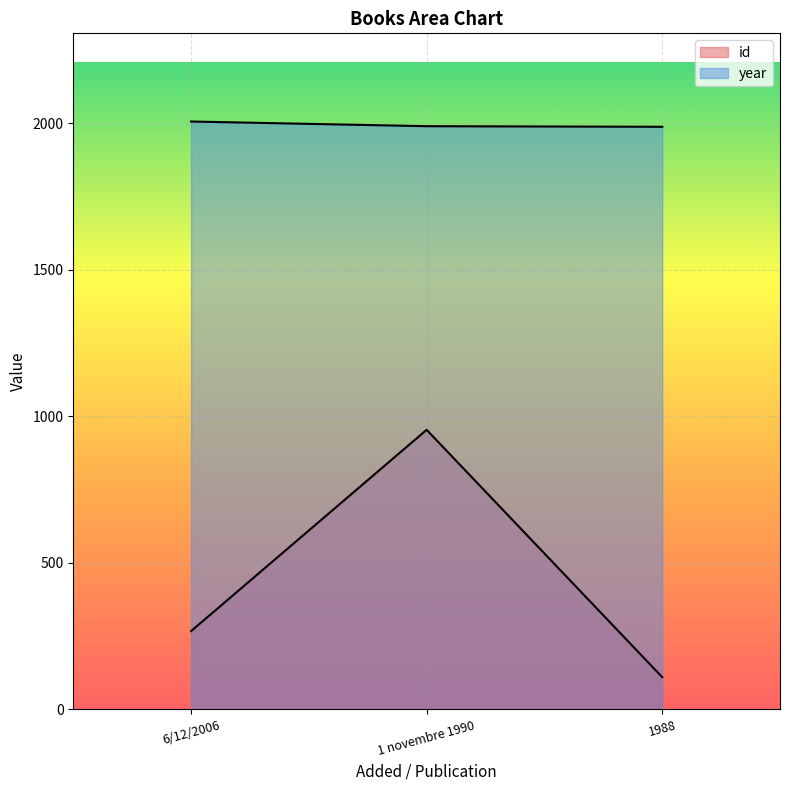

Reading left to right, what are all the values shown in this chart?

id: 267	954	110
year: 2006	1990	1988